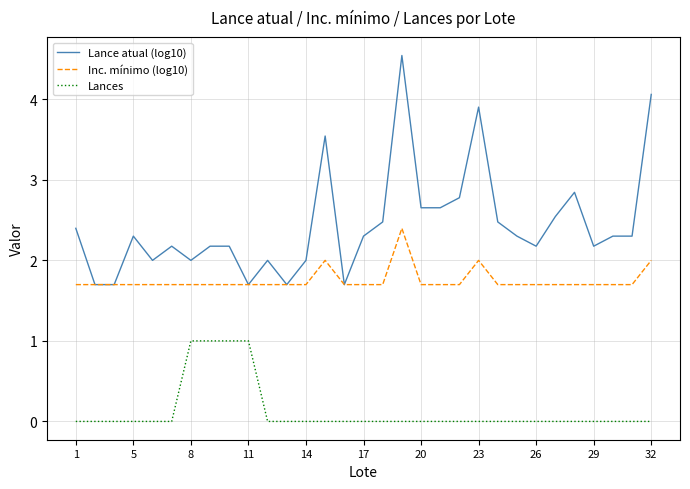

What is the maximum value for Lance atual (log10)?

4.5